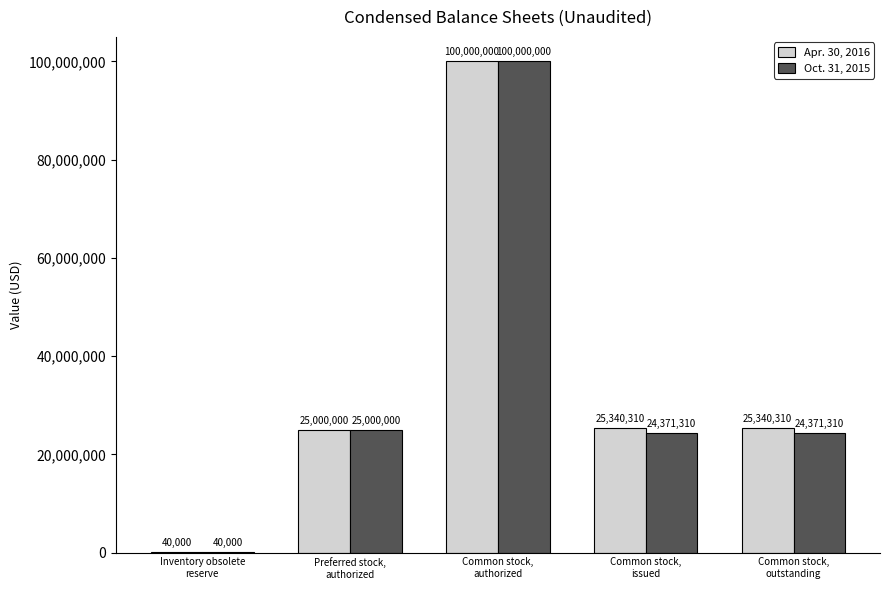

What is the approximate value of Oct. 31, 2015 at Preferred stock,
authorized, to the nearest 50?

25000000